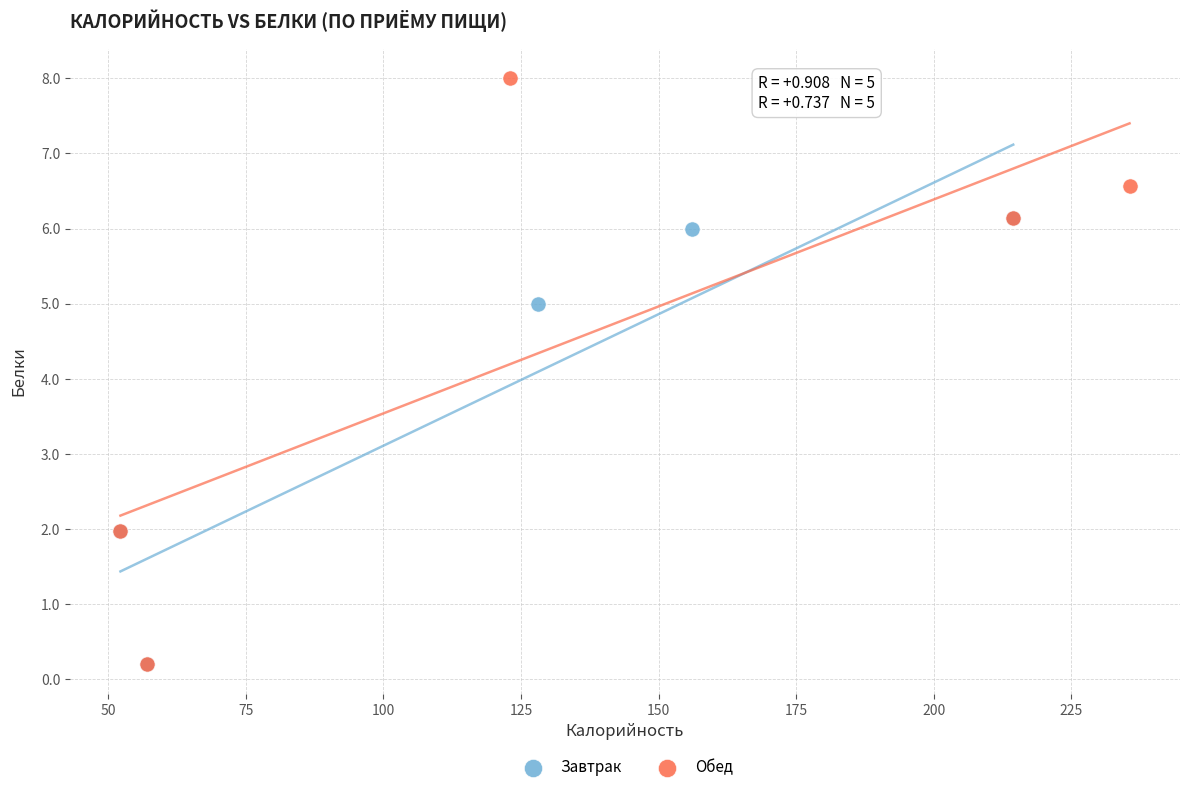

What are all the series names shown in the legend?

Завтрак, Обед